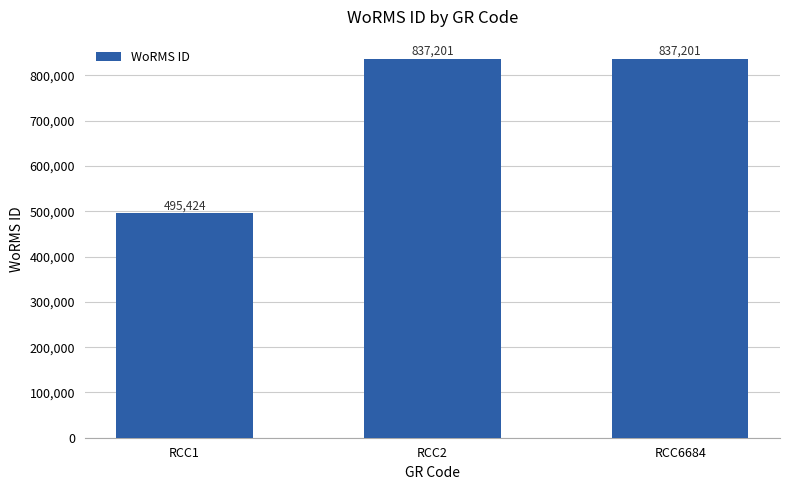

Reading left to right, list all the values displayed in this chart.

495424	837201	837201